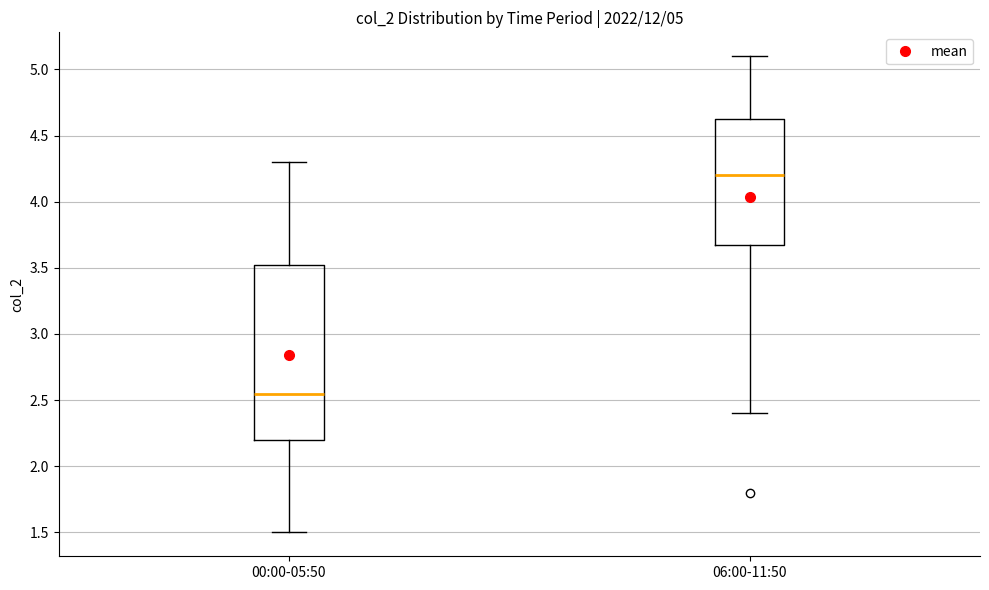

Which box's median line is the highest?

06:00-11:50